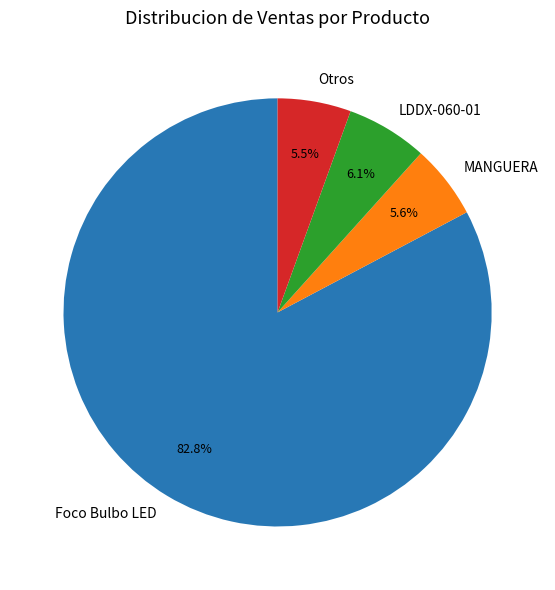

What is the majority slice?

Foco Bulbo LED